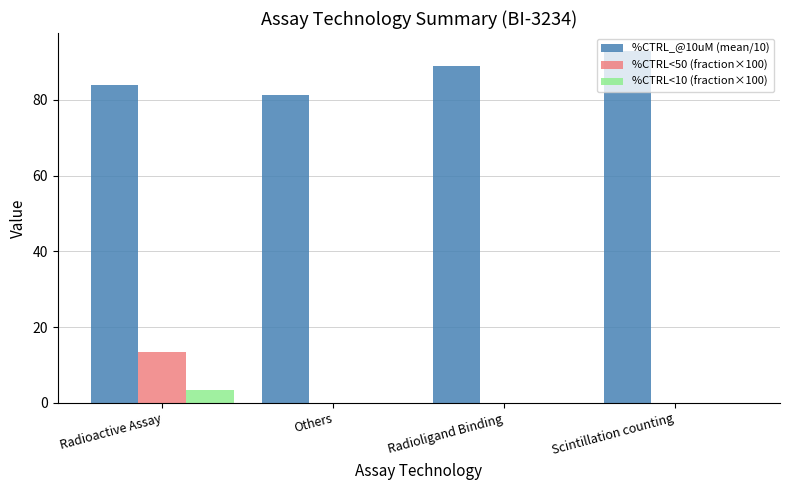

At which category is the sum across all series the highest?

Radioactive Assay